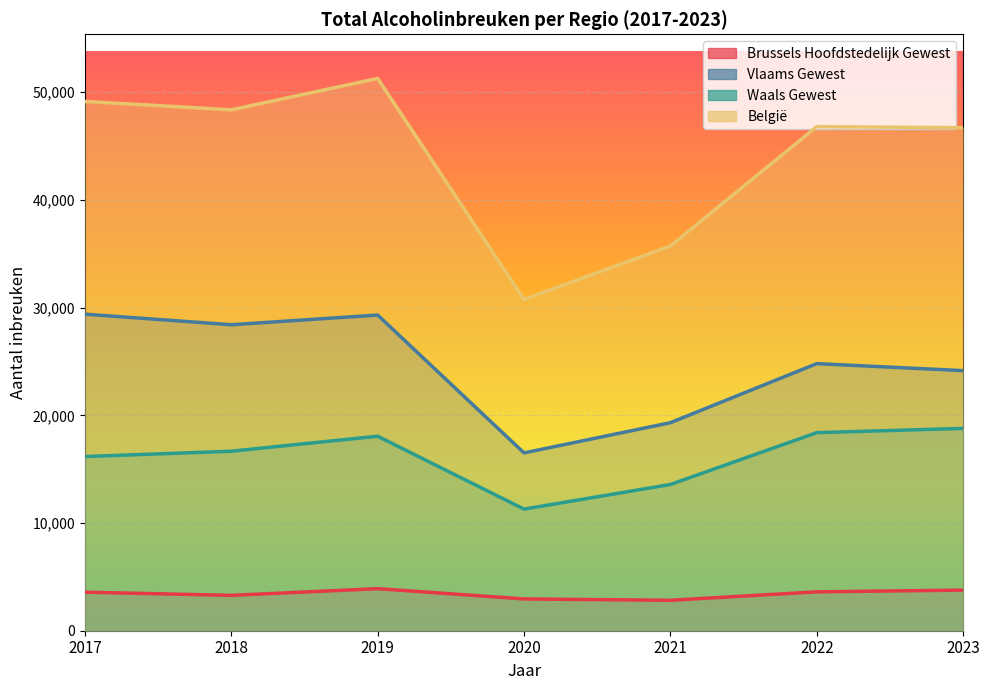

What is the sum of the Brussels Hoofdstedelijk Gewest values at 2020 and 2023?

6724